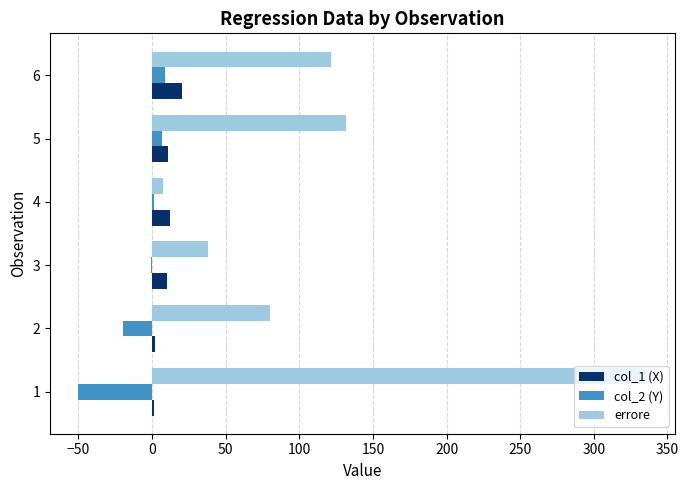

Is the value of col_1 (X) at 1 greater than the value of errore at 5?

No